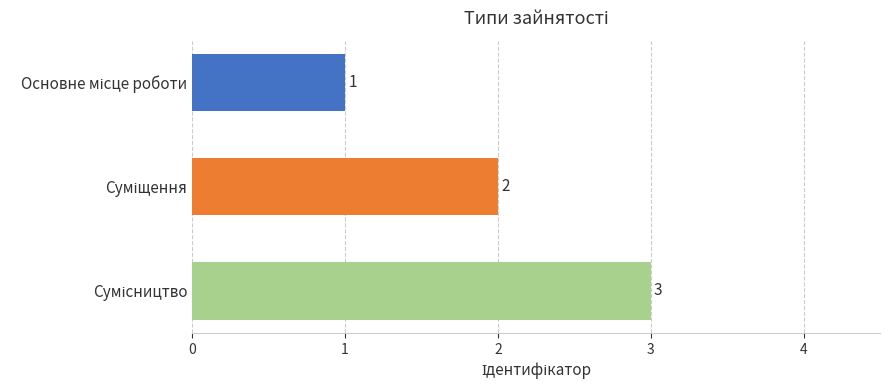

What is the sum of all values?

6